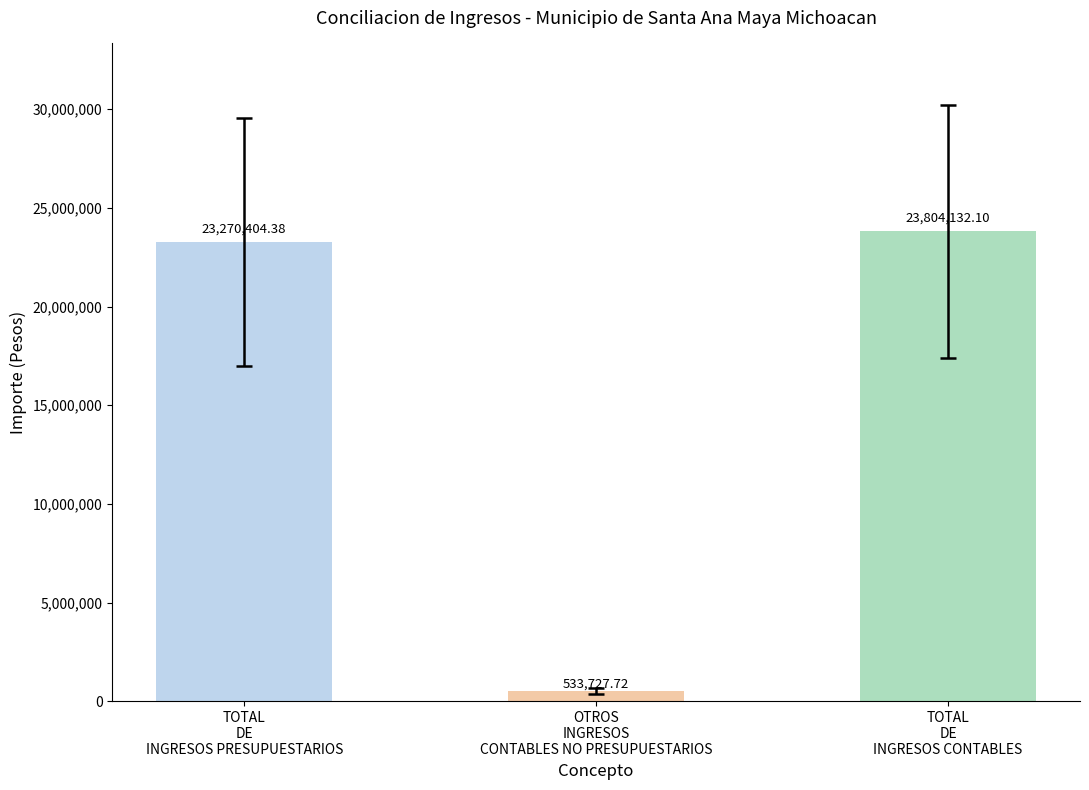

Reading left to right, extract all data points from this chart.

23270404.4	533727.7	23804132.1